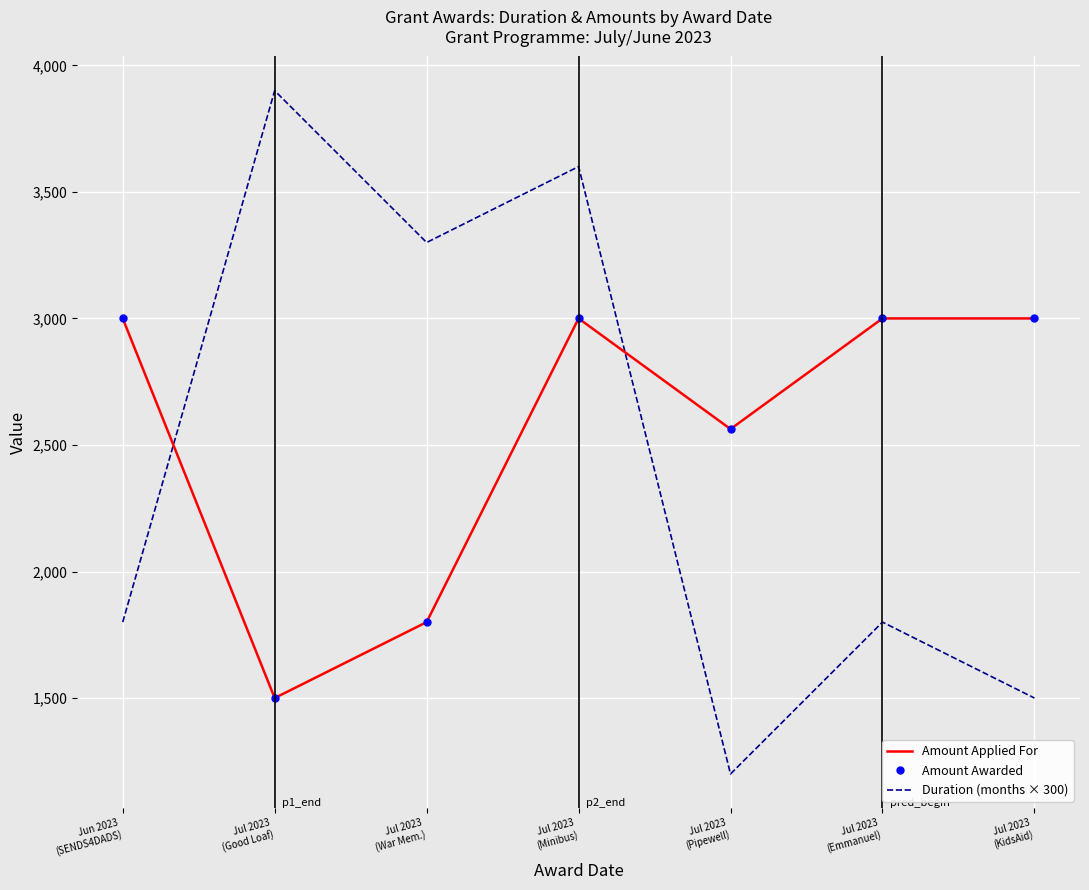

Which category has the highest value across all series?

Jul 2023
(Good Loaf)